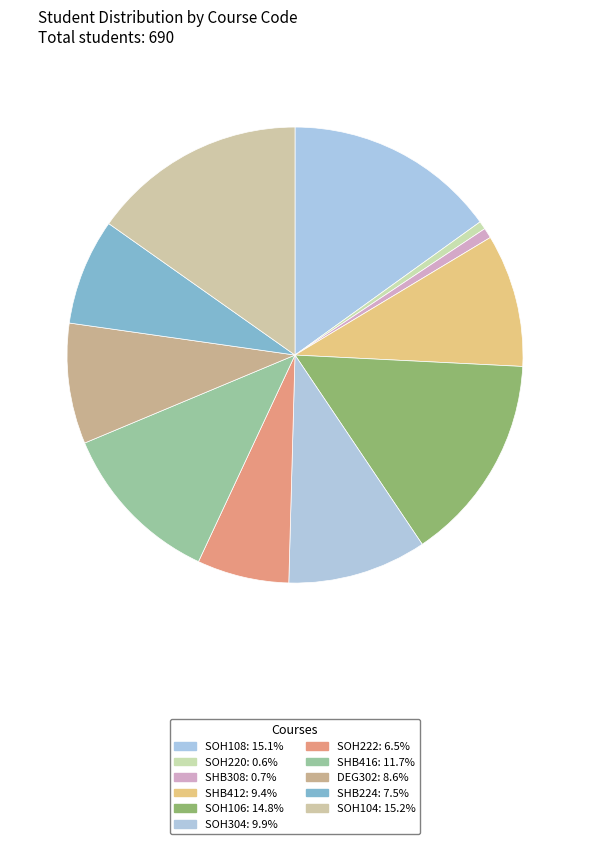

Do SOH104 and SOH108 together represent more than half of the pie?

No